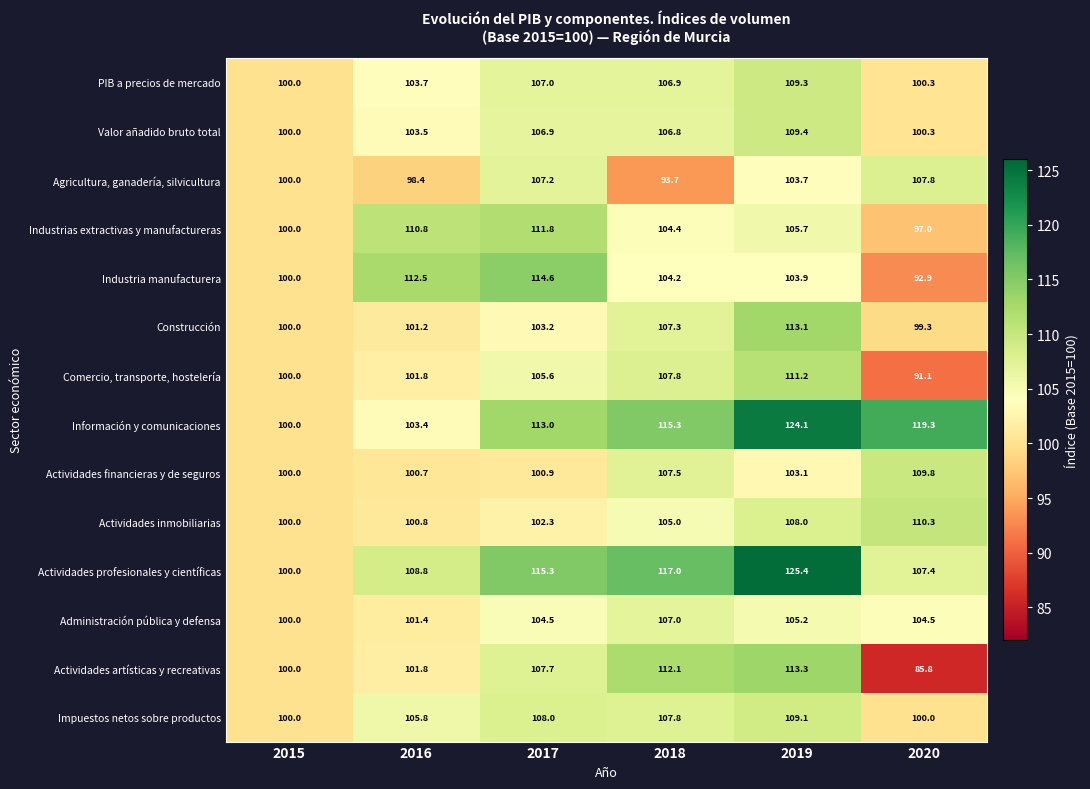

At how many categories does at least one series exceed 116?

3